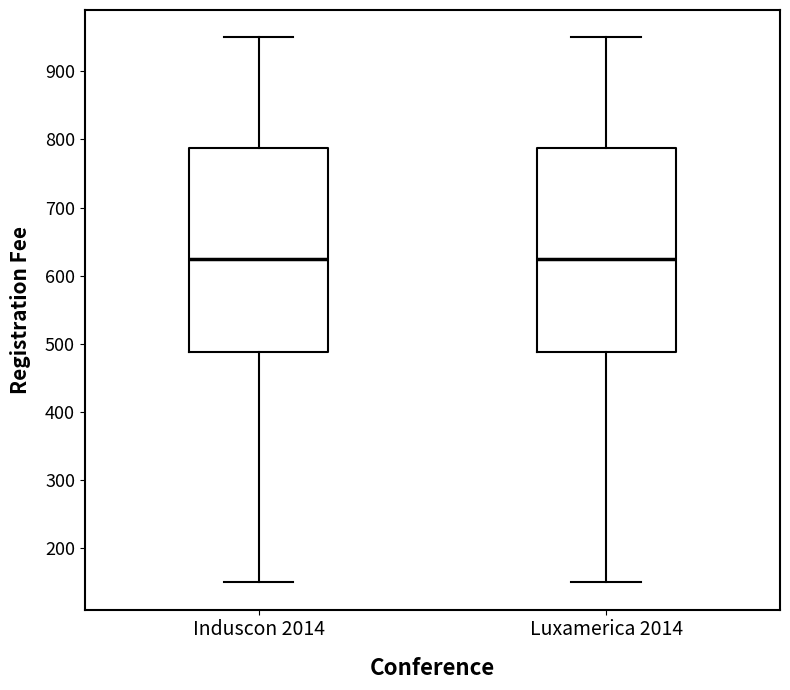

Reading left to right, read every box against the y-axis: the position of its median line, the range the box covers, and the ends of its whiskers. The values are not printed on the chart, so give them approximately, as read against the axis.

Induscon 2014: median 630, box 490 to 790, whiskers 150 to 950
Luxamerica 2014: median 630, box 490 to 790, whiskers 150 to 950